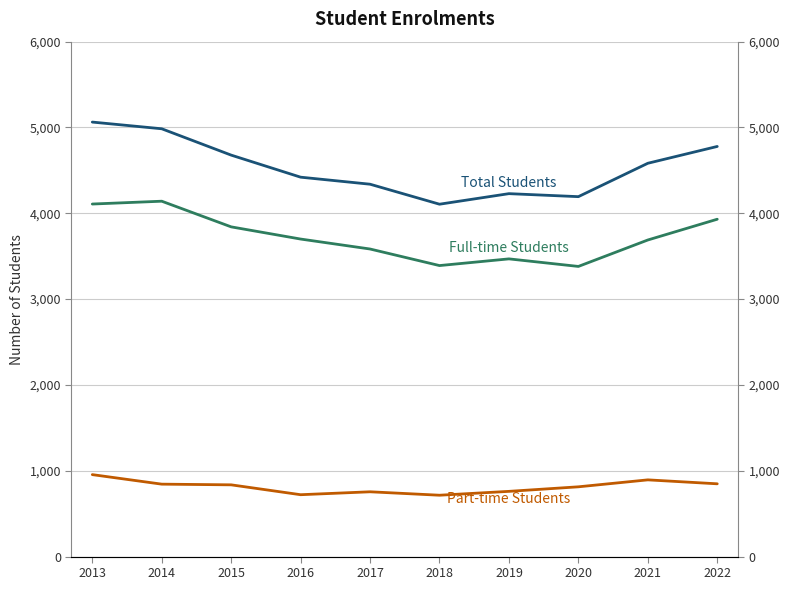

Reading left to right, transcribe all the data shown in this chart.

Full-time Students: 2013=4108	2014=4141	2015=3842	2016=3700	2017=3584	2018=3391	2019=3469	2020=3381	2021=3689	2022=3931
Part-time Students: 2013=955	2014=844	2015=836	2016=721	2017=755	2018=715	2019=760	2020=813	2021=894	2022=848
Total Students: 2013=5063	2014=4985	2015=4678	2016=4421	2017=4339	2018=4106	2019=4229	2020=4194	2021=4583	2022=4779